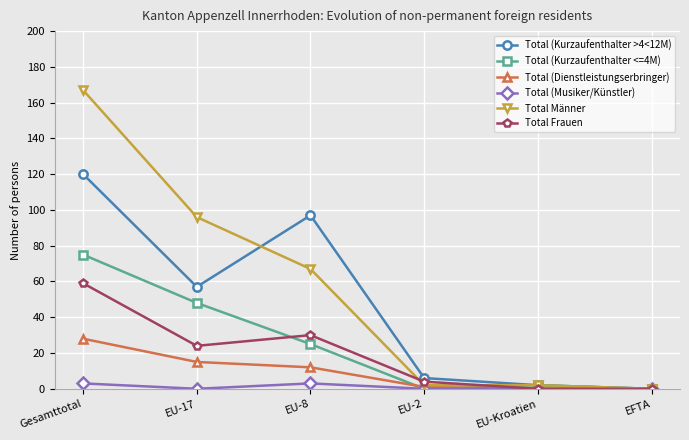

How many distinct data groups are displayed?

6